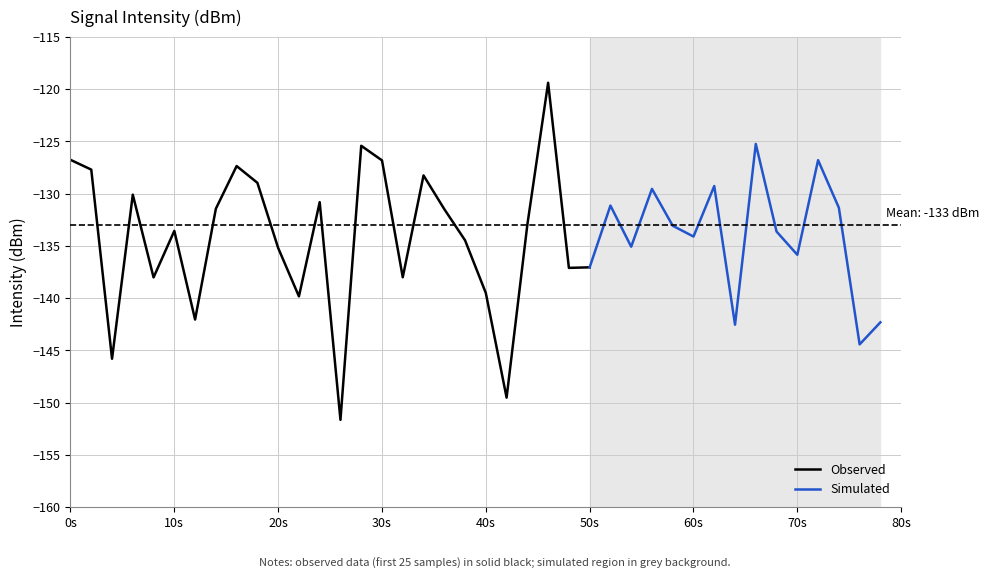

Which category has the lowest value across all series?

13